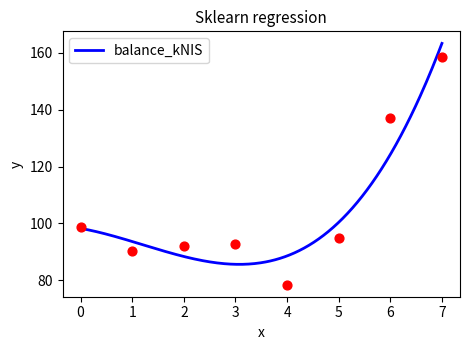

What is the maximum value for balance_kNIS?

163.3